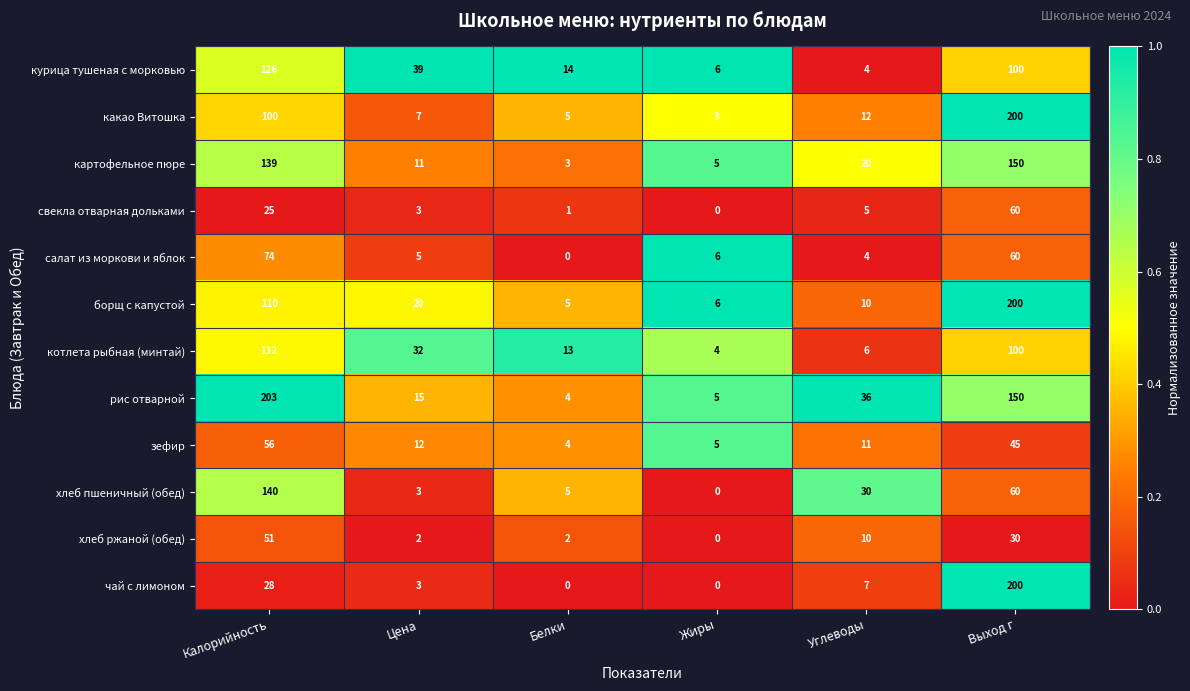

Which series changed the most between Калорийность and Углеводы?

рис отварной